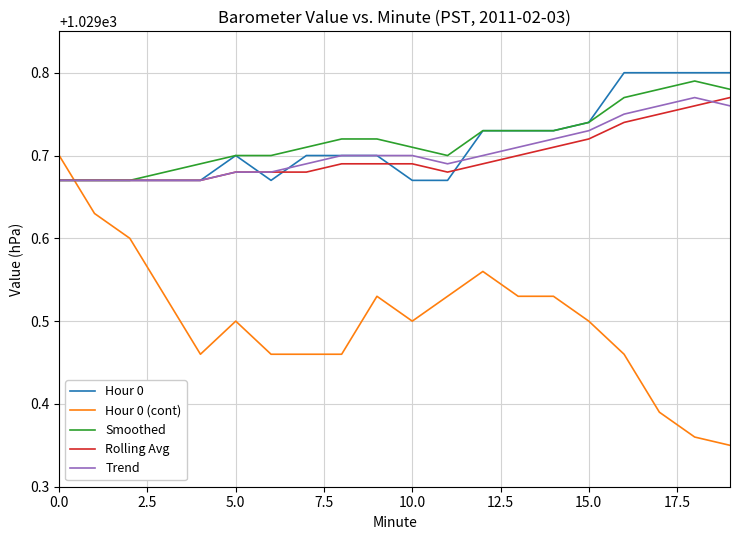

Which series has the widest spread of values?

Hour 0 (cont)